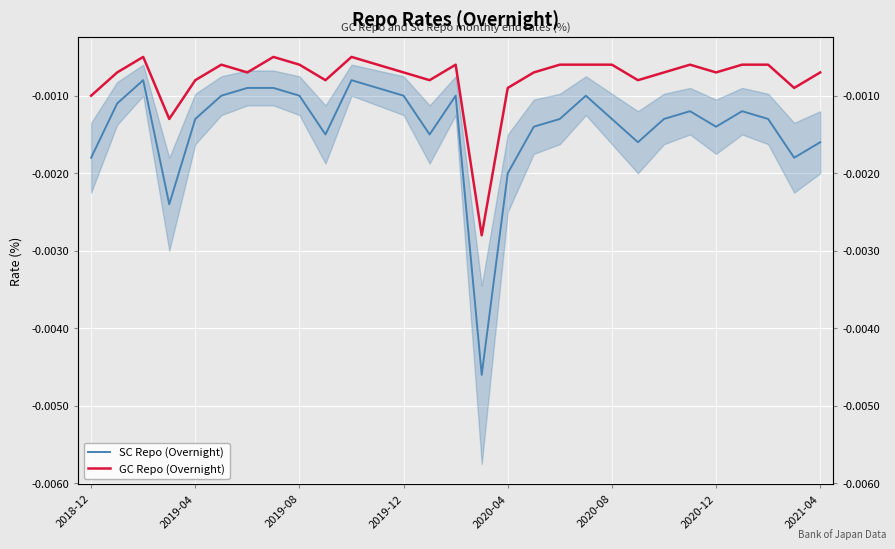

Which series has the largest total across all categories?

GC Repo (Overnight)